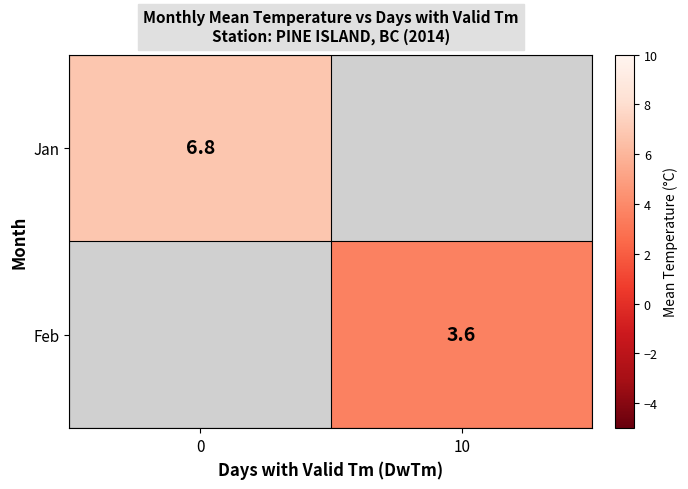

The value of Jan at 0 is 12.0. True or false?

False